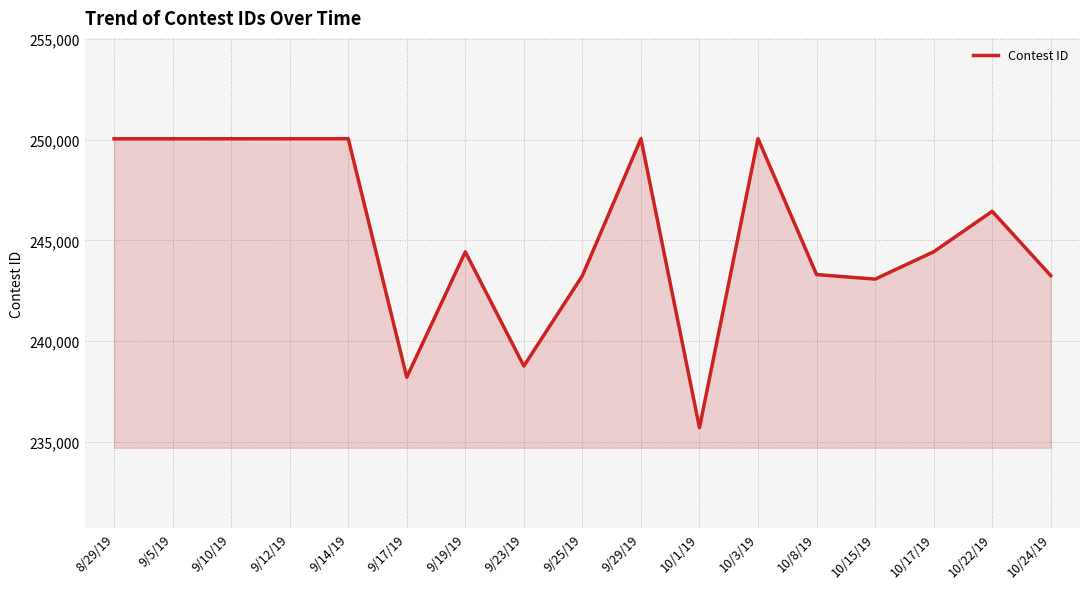

What is the approximate value at 9/25/19, to the nearest 10?

243250